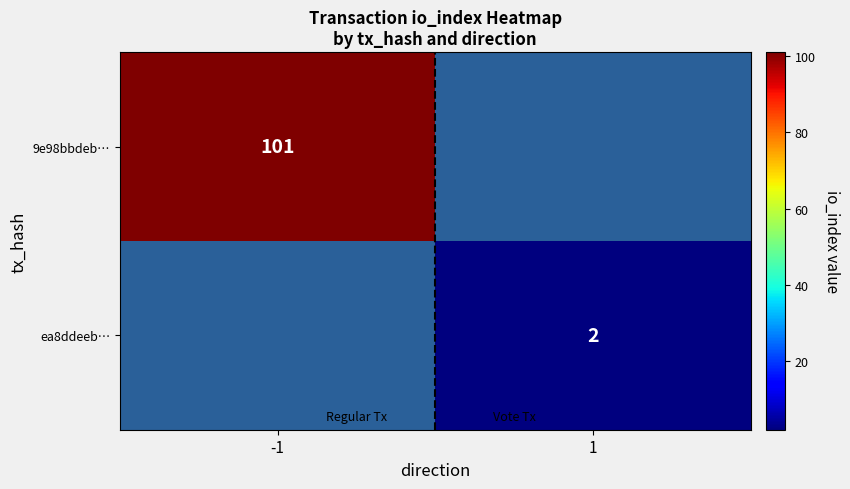

Rank the categories by ea8ddeeb… value from lowest to highest.

-1, 1